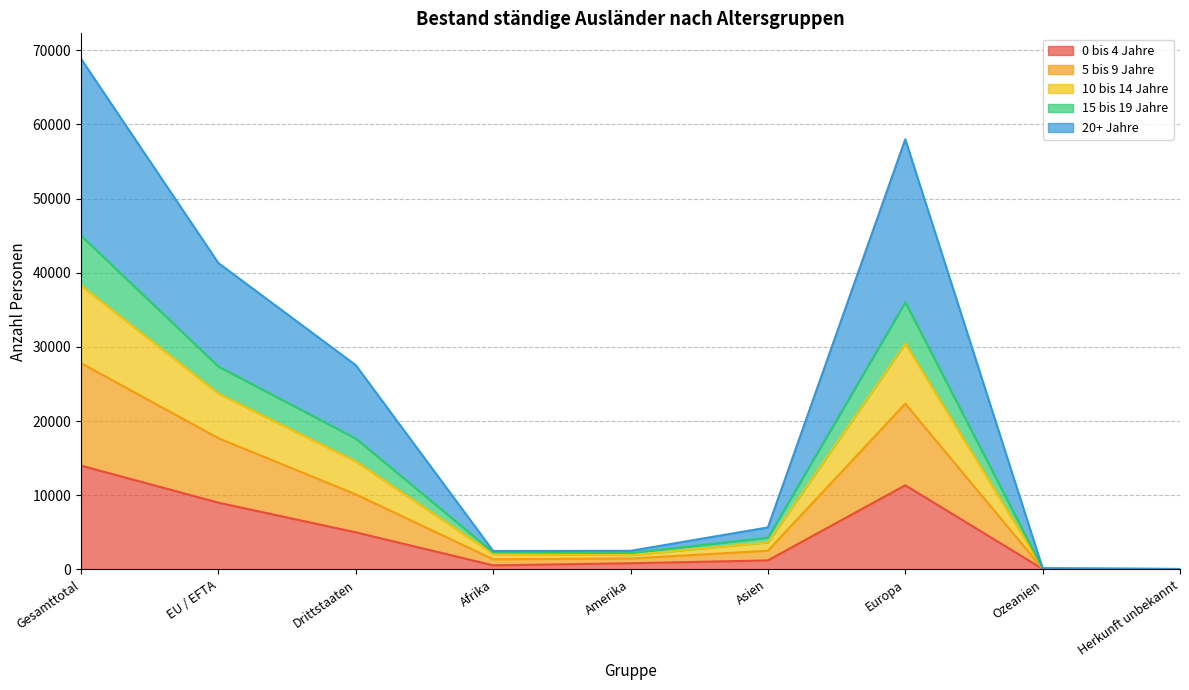

At how many categories does at least one series exceed 50330?

2